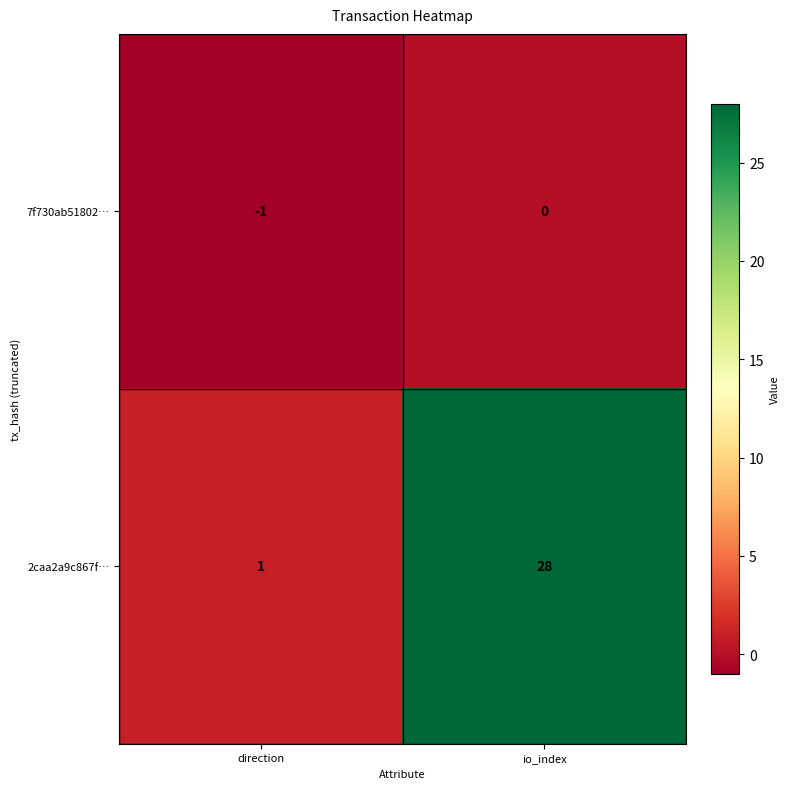

True or false: 7f730ab51802… has a value of 0 at io_index.

True